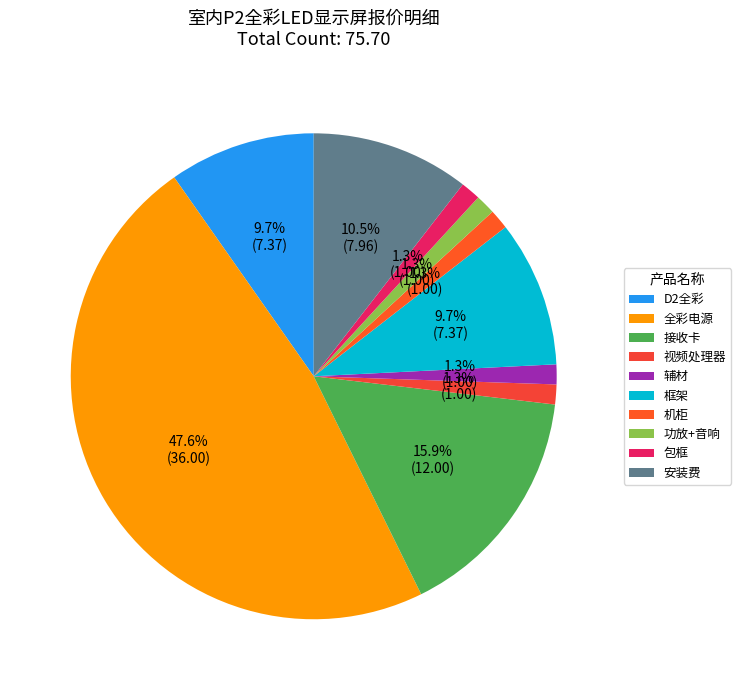

Count the number of slices in the pie.

10